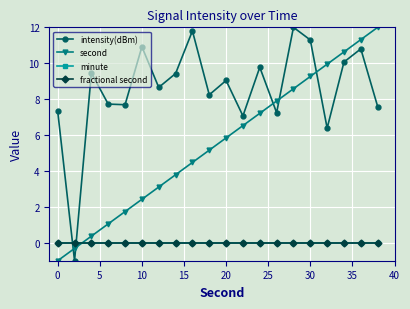

How many lines are shown in the chart?

4